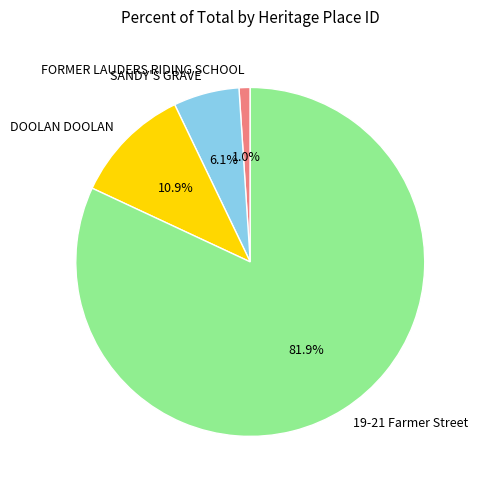

True or false: 19-21 Farmer Street accounts for 91% of the total.

False